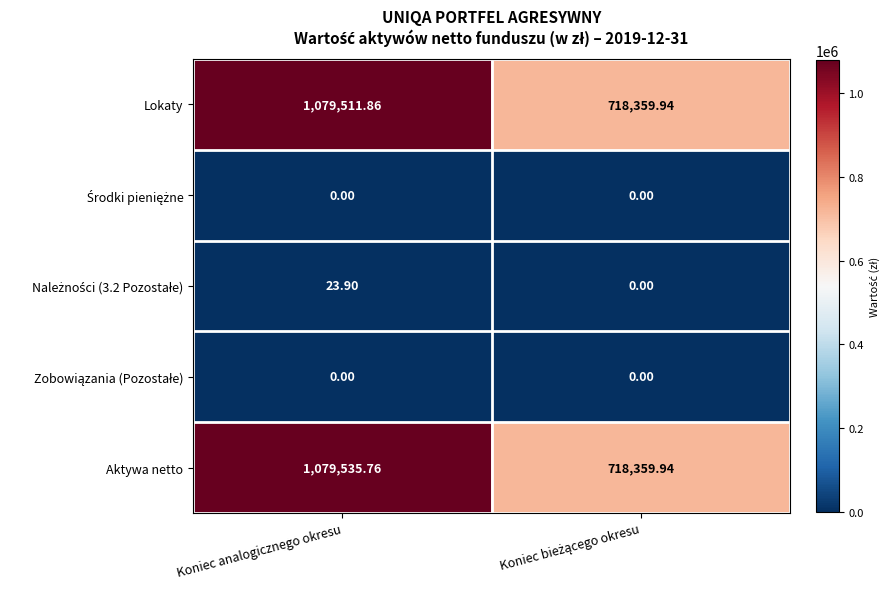

Where does the Aktywa netto series first go above 1079535?

Koniec analogicznego okresu